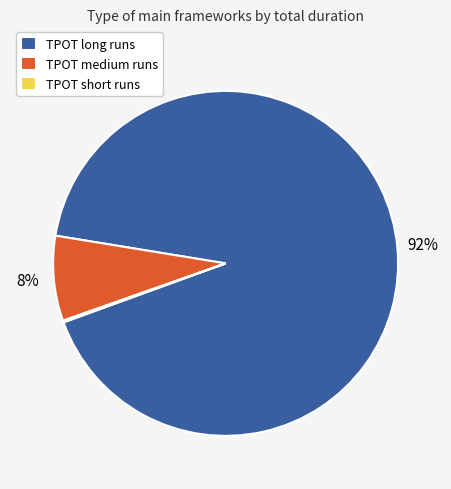

The TPOT long runs slice represents 92% of the pie. True or false?

True